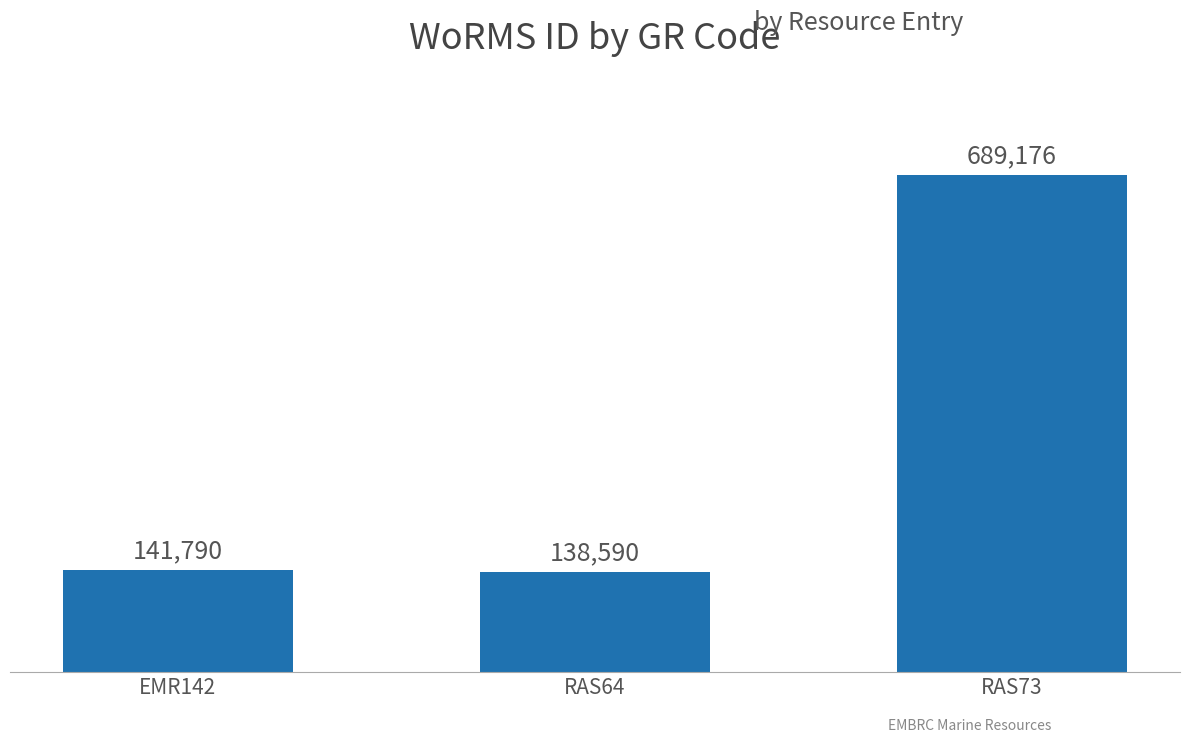

Which label corresponds to the smallest value in the chart?

RAS64